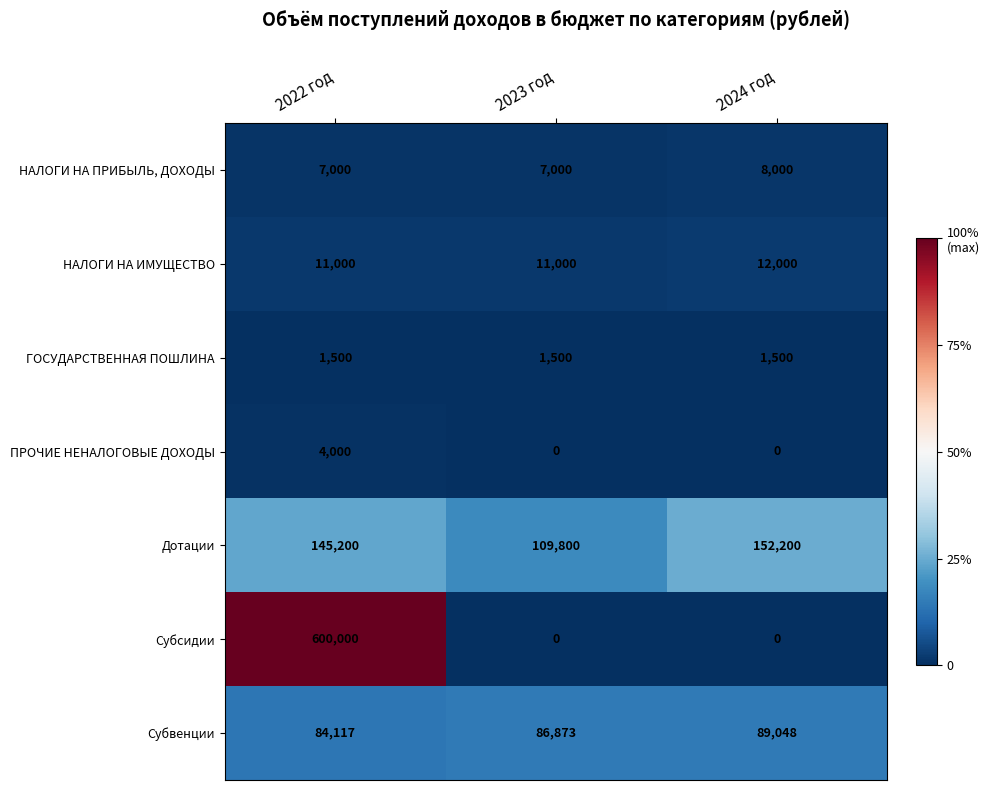

Between 2022 год and 2023 год, which series saw the biggest shift?

Субсидии